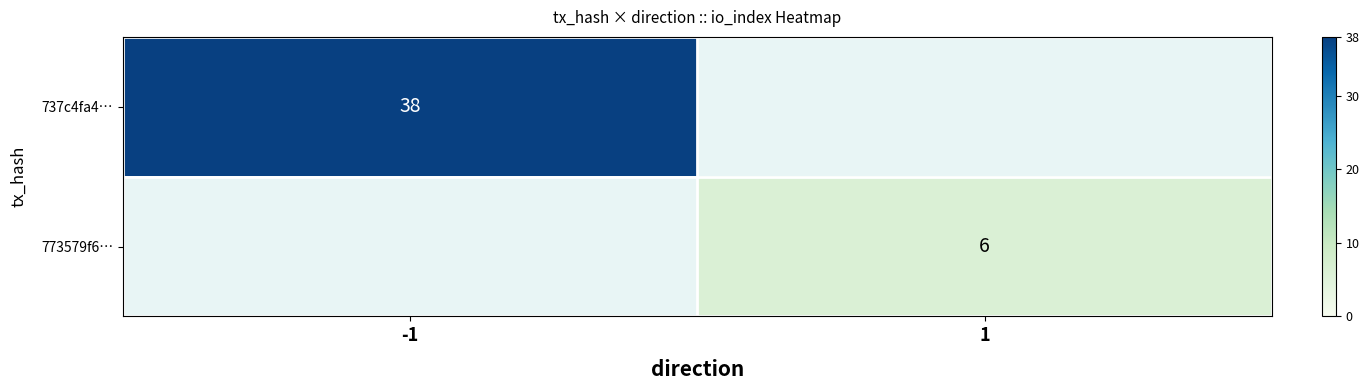

What is the difference between the 773579f688a2f7f38af49c96e4e397746c051fc values at io_index and direction?

5